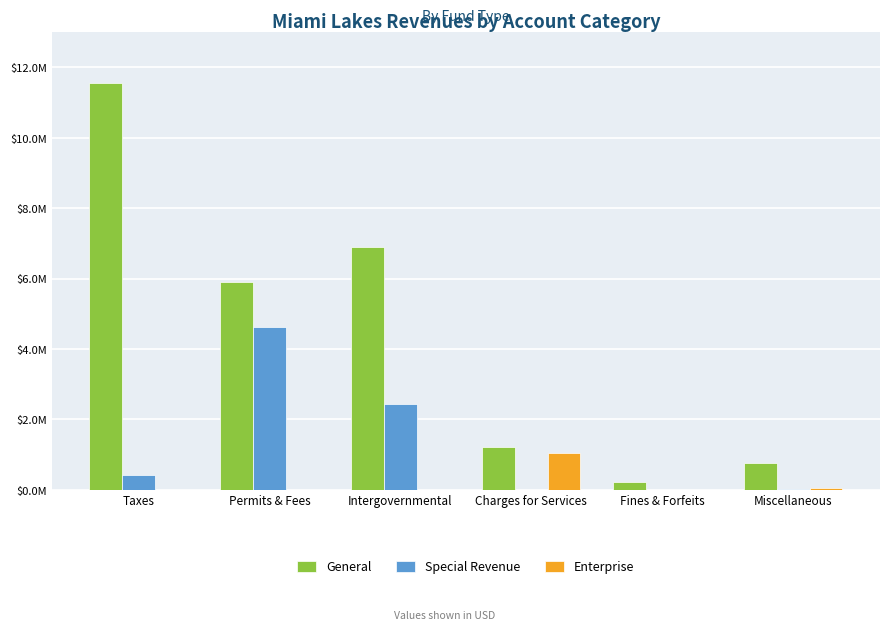

What are all the series names shown in the legend?

General, Special Revenue, Enterprise